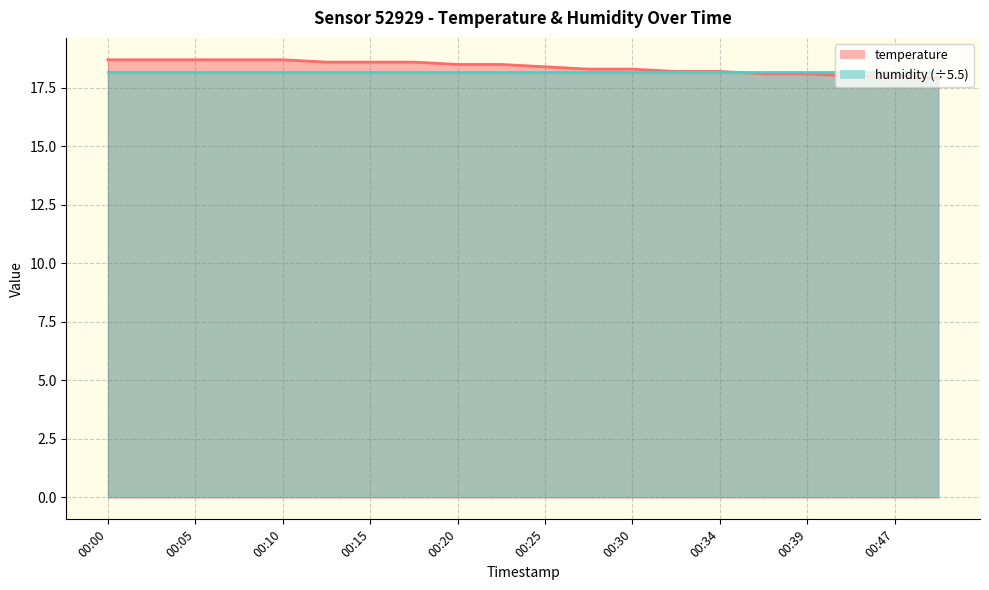

What is the maximum value shown in the chart?

18.7